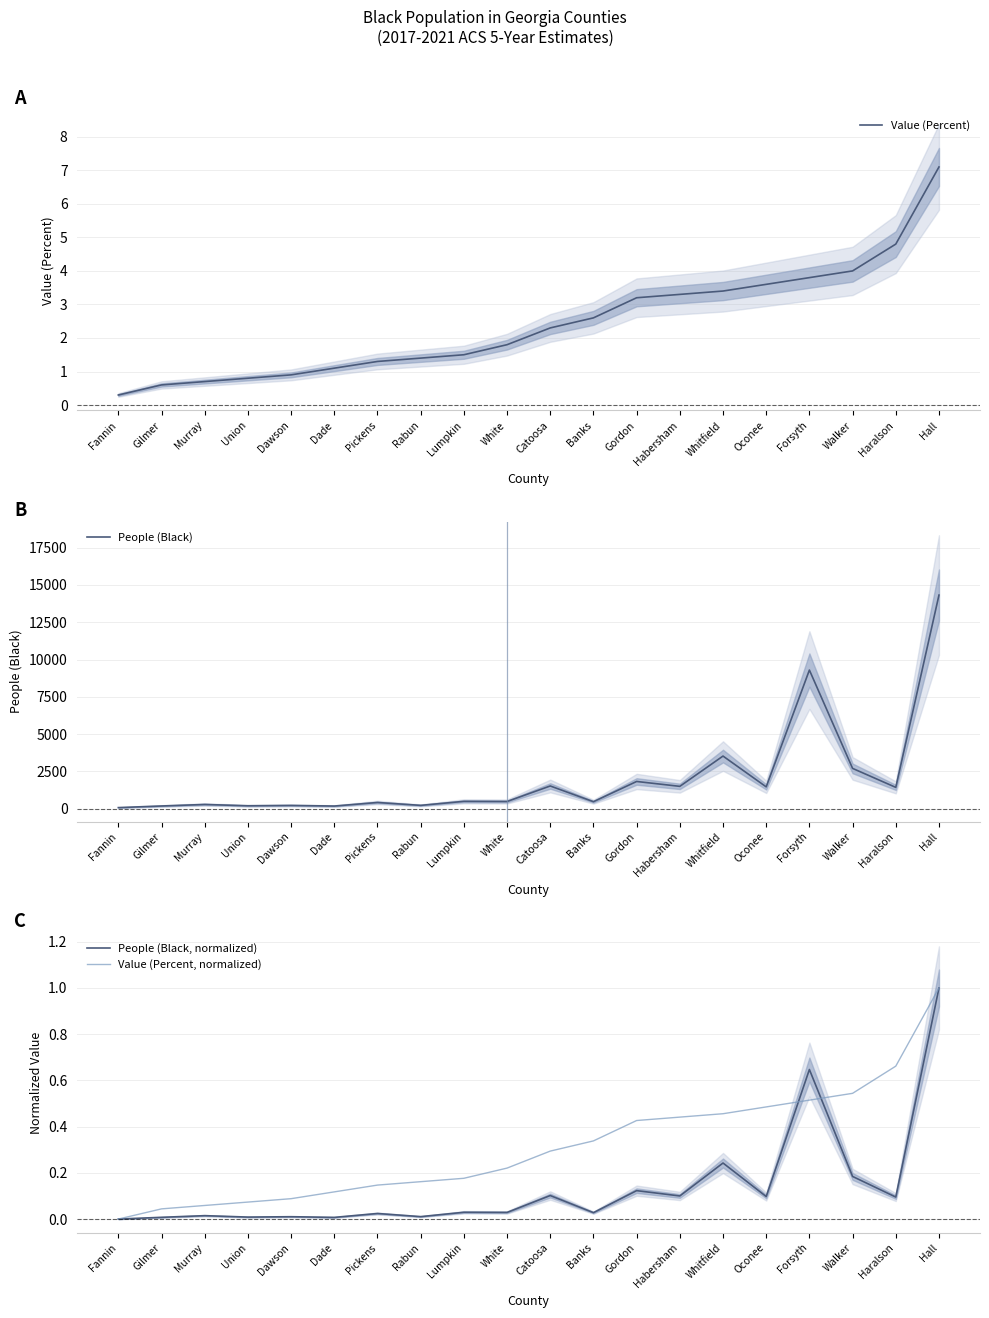

True or false: People (Black) and People (Black, normalized) intersect in this chart.

False